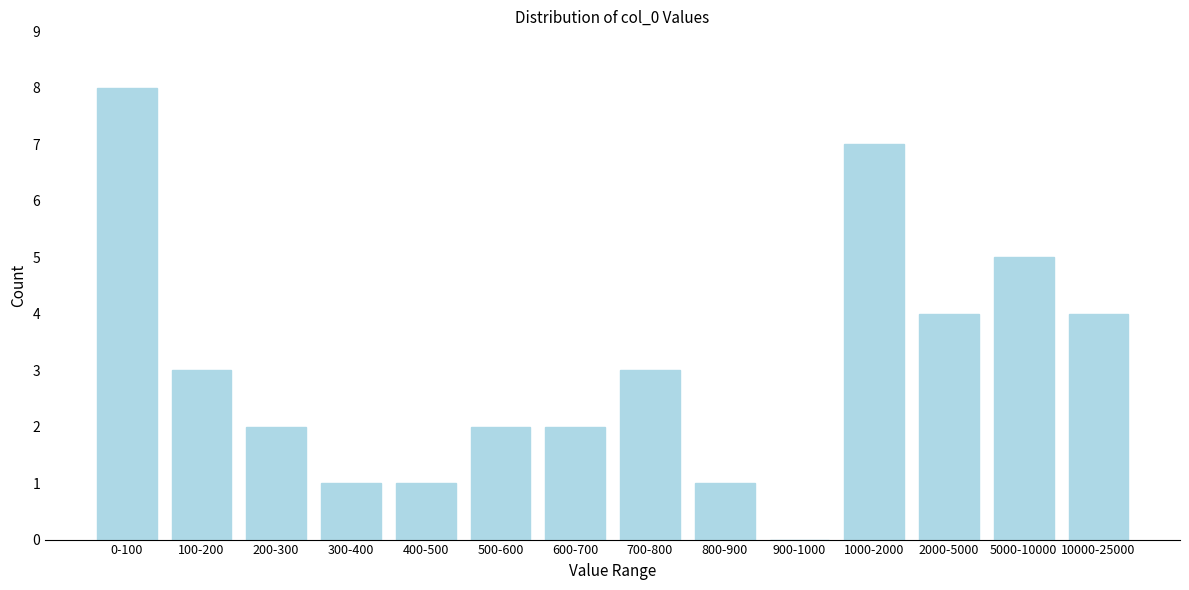

Reading right to left, list all the values displayed in this chart.

10000-25000=4	5000-10000=5	2000-5000=4	1000-2000=7	900-1000=0	800-900=1	700-800=3	600-700=2	500-600=2	400-500=1	300-400=1	200-300=2	100-200=3	0-100=8